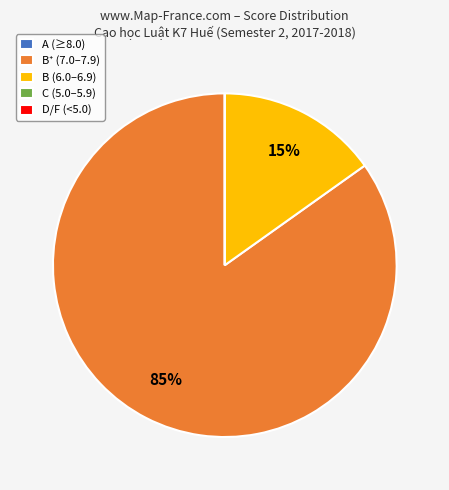

Does B (6.0–6.9) represent more than half of the total?

No